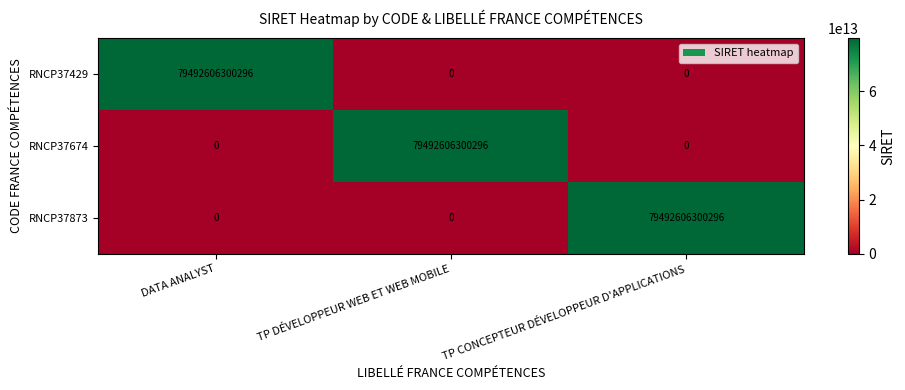

Where is RNCP37674 nearest to the value 39746303150148?

DATA ANALYST